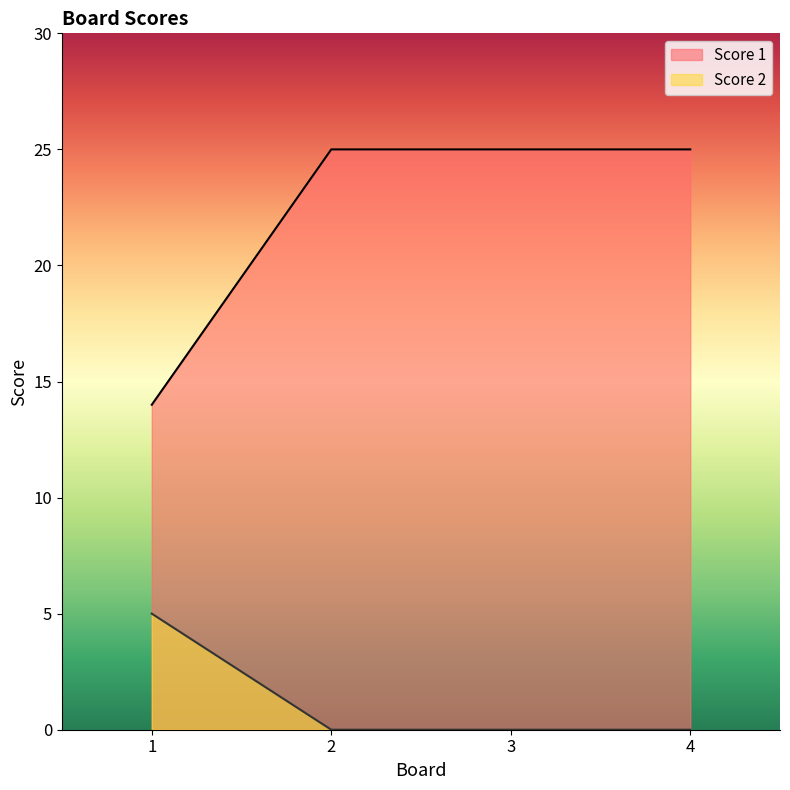

What is the difference between the maximum and minimum values in the Score 1 series?

11